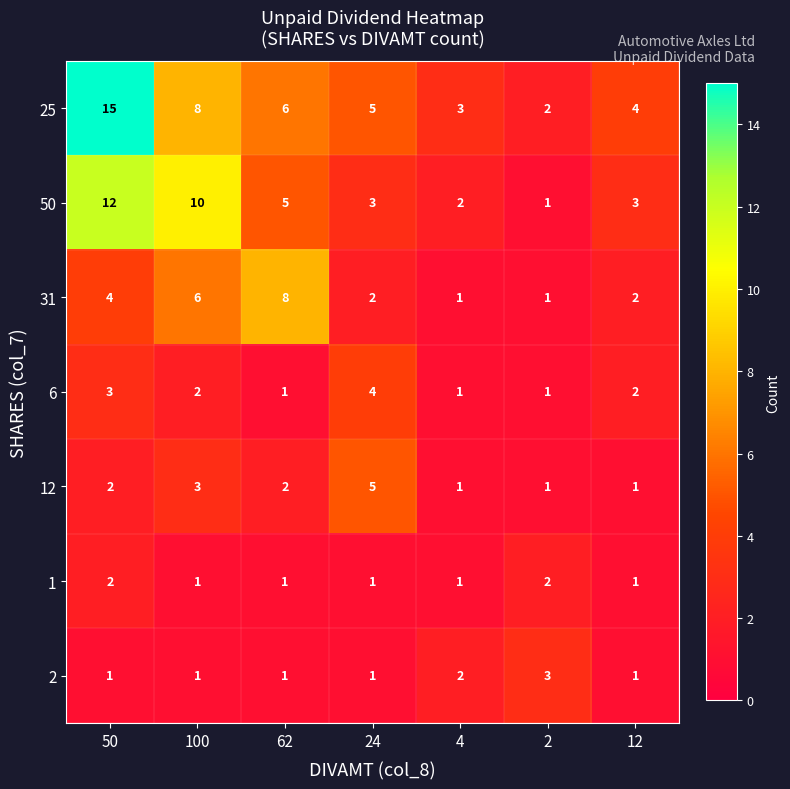

What is the difference between the maximum and minimum values in the 25 series?

13